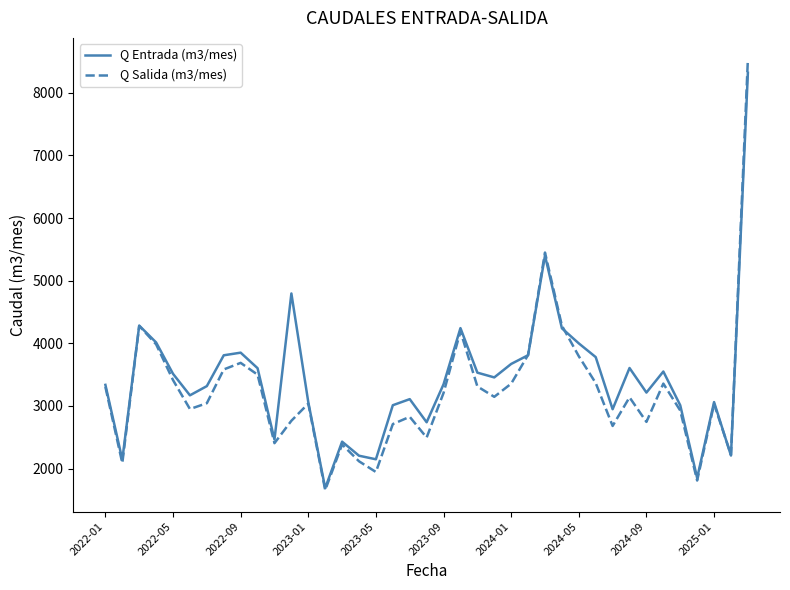

In Q Salida (m3/mes), how many points are lower than both neighbors (excluding endpoints)?

11